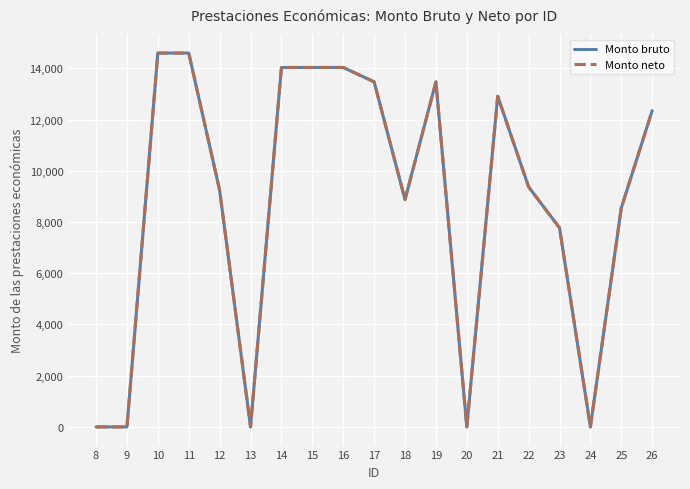

Reading left to right, extract all data points from this chart.

Monto bruto: 0.0	0.0	14595.4	14595.4	9237.4	0.0	14033.6	14033.6	14033.6	13471.8	8875.4	13471.8	0.0	12910.0	9370.9	7773.1	0.0	8550.8	12348.2
Monto neto: 0.0	0.0	14595.4	14595.4	9237.4	0.0	14033.6	14033.6	14033.6	13471.8	8875.4	13471.8	0.0	12910.0	9370.9	7773.1	0.0	8550.8	12348.2